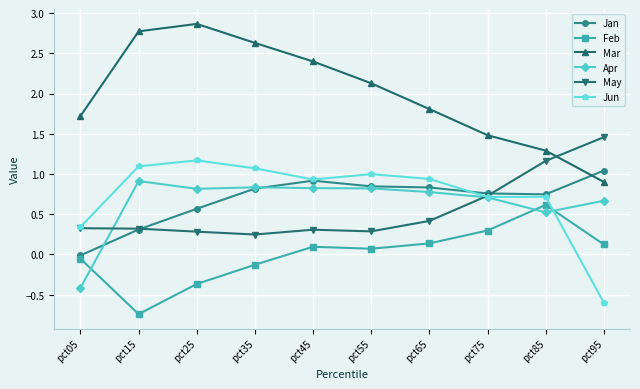

Rank the series by their maximum value, from highest to lowest.

Mar, May, Jun, Jan, Apr, Feb